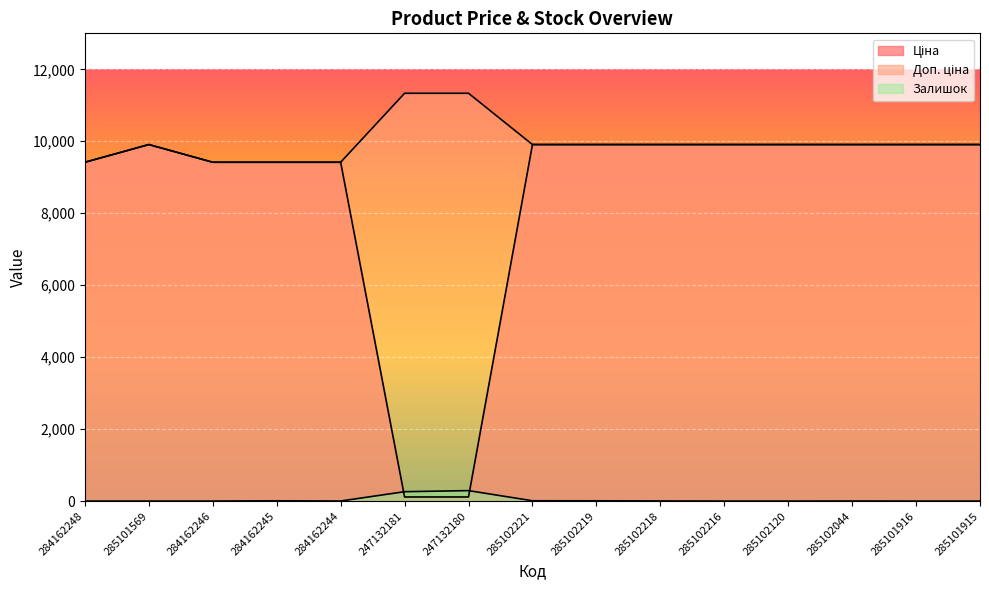

Count the number of categories in the chart.

15